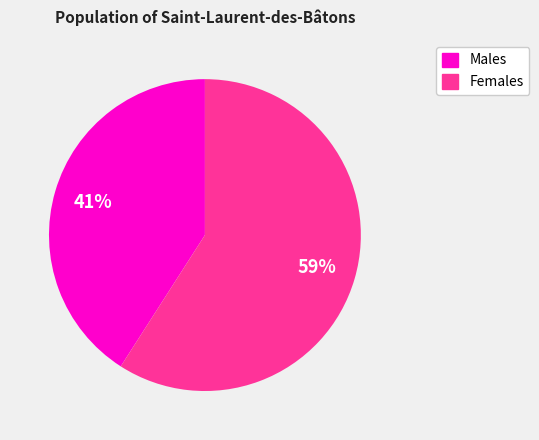

Is there a majority slice in this chart?

Yes